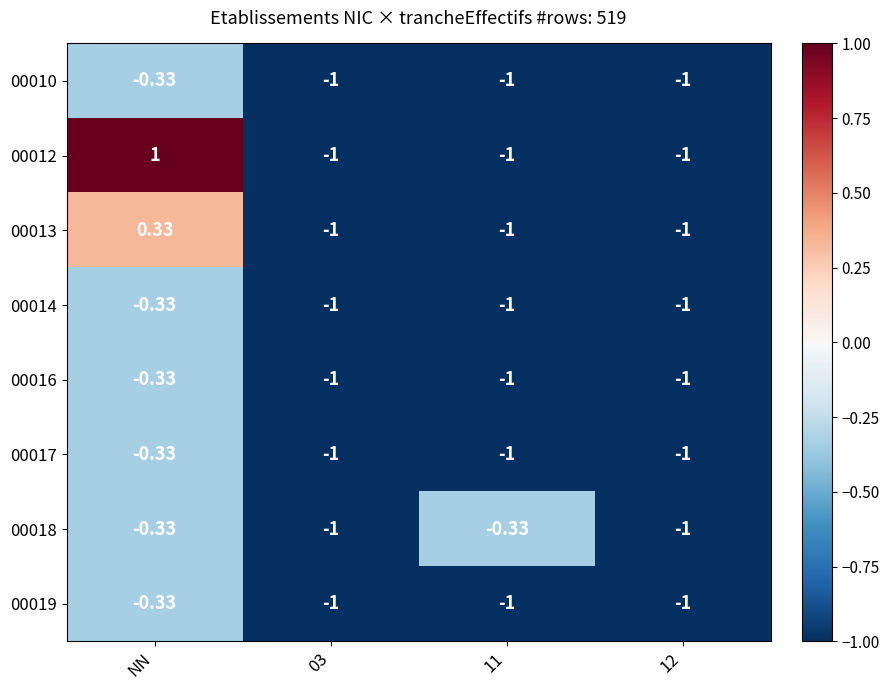

Between 03 and 11, which series saw the biggest shift?

00018